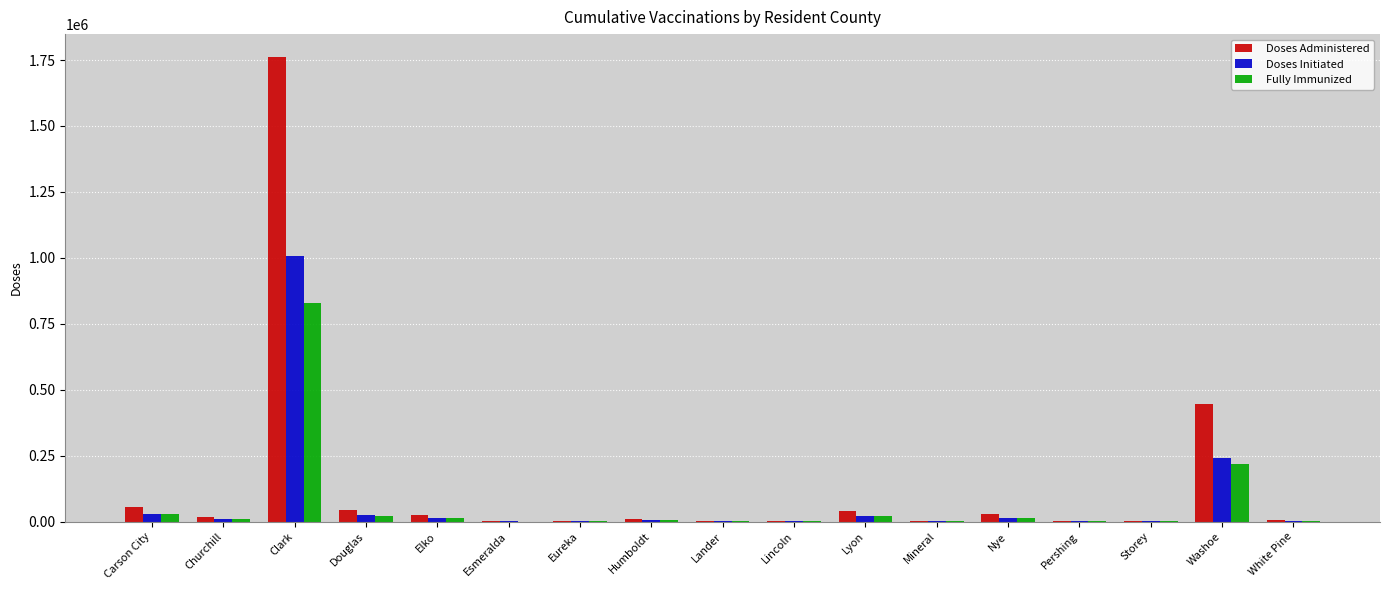

Count the number of data series in this chart.

3